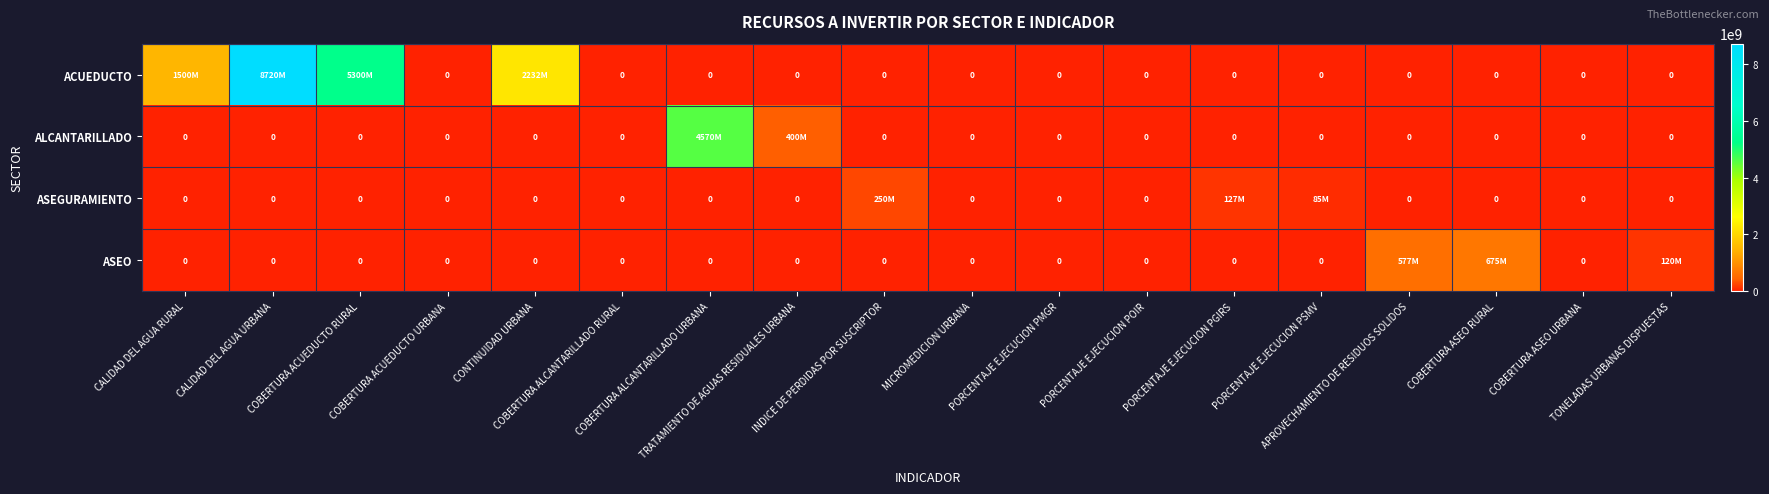

How many series are shown in this chart?

4